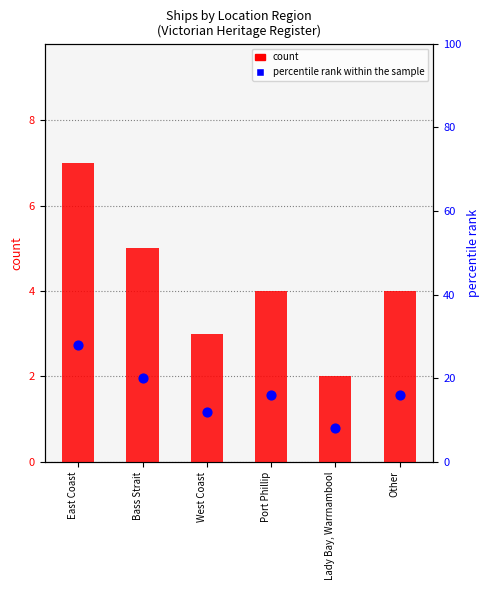

Which series contains the lowest Y value?

count